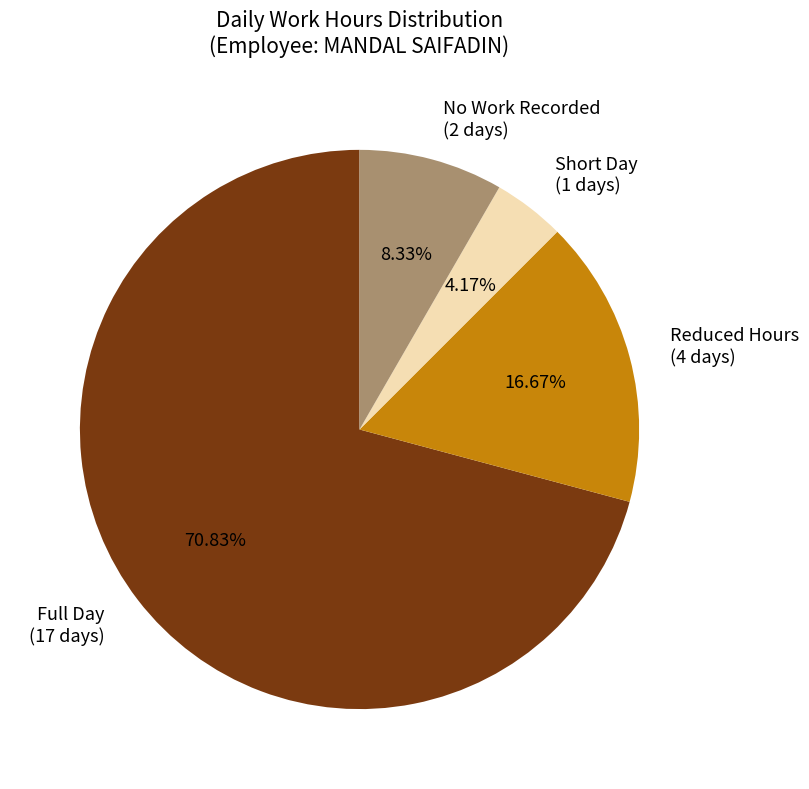

Approximately how many times larger is the value at Reduced Hours (4 days) compared to Short Day (1 days)?

4.0